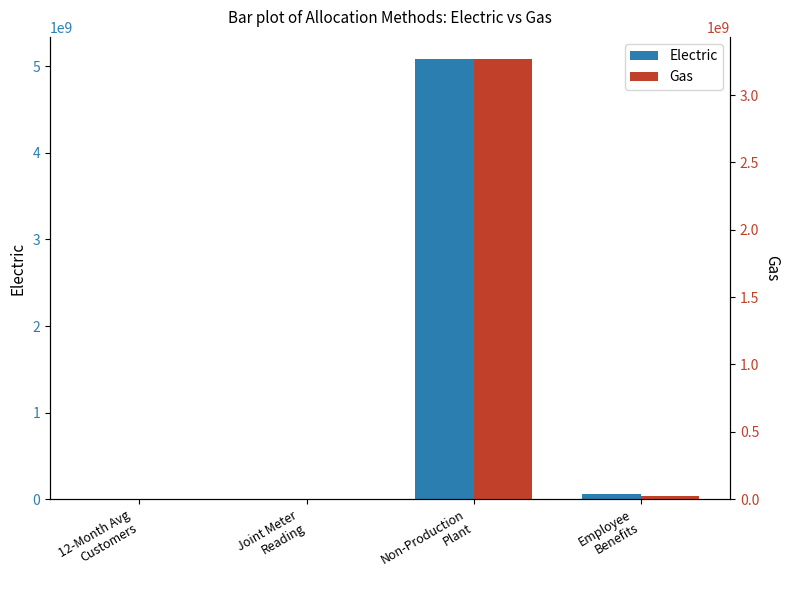

What is the maximum value for Gas?

3268918096.0